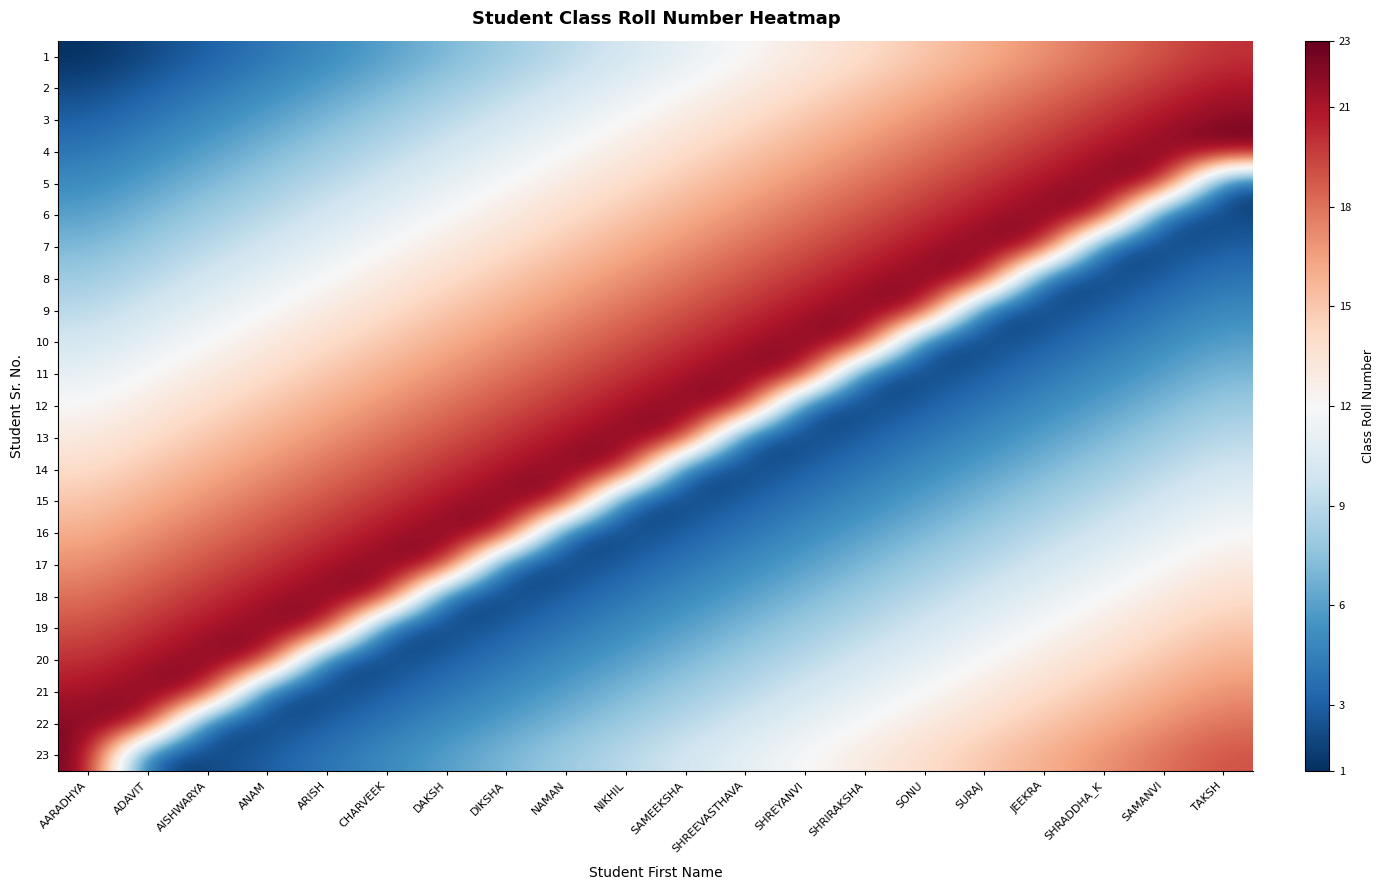

List the series in order of their peak value, highest first.

4, 5, 6, 7, 8, 9, 10, 11, 12, 13, 14, 15, 16, 17, 18, 19, 20, 21, 22, 23, 3, 2, 1